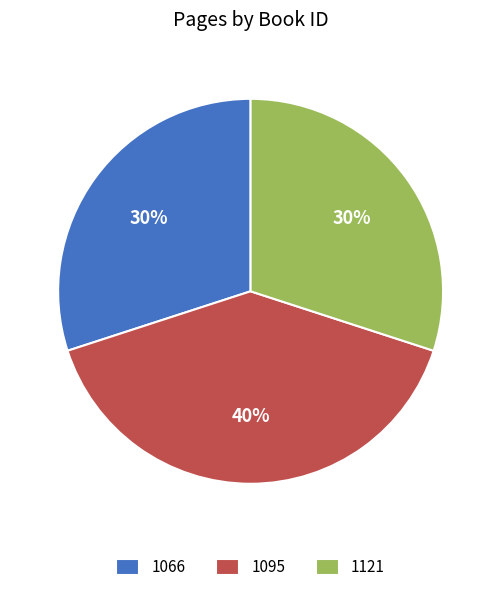

What percentage is the 1121 slice, to the nearest percent?

30%